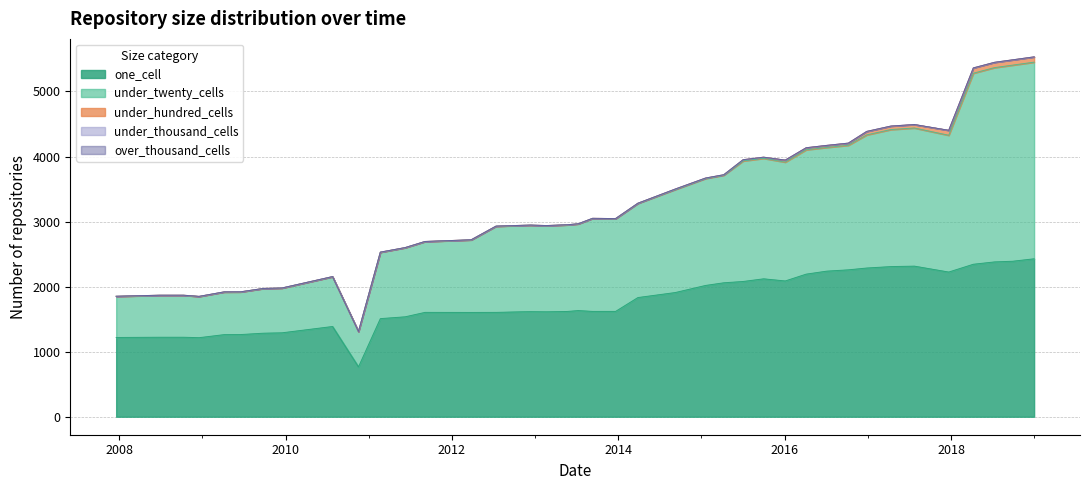

The value of under_twenty_cells at 2016-01-04 is 2869. True or false?

False